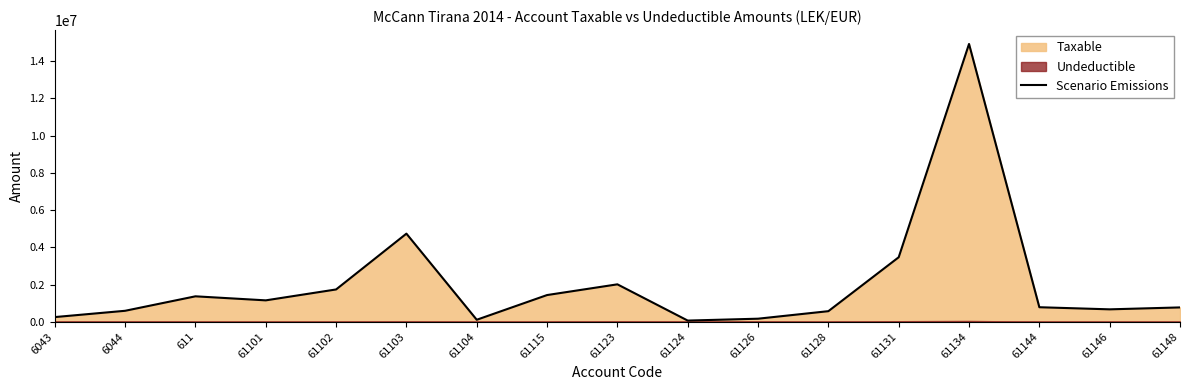

Approximately how many times larger is the value at 61148 compared to 611?

0.6